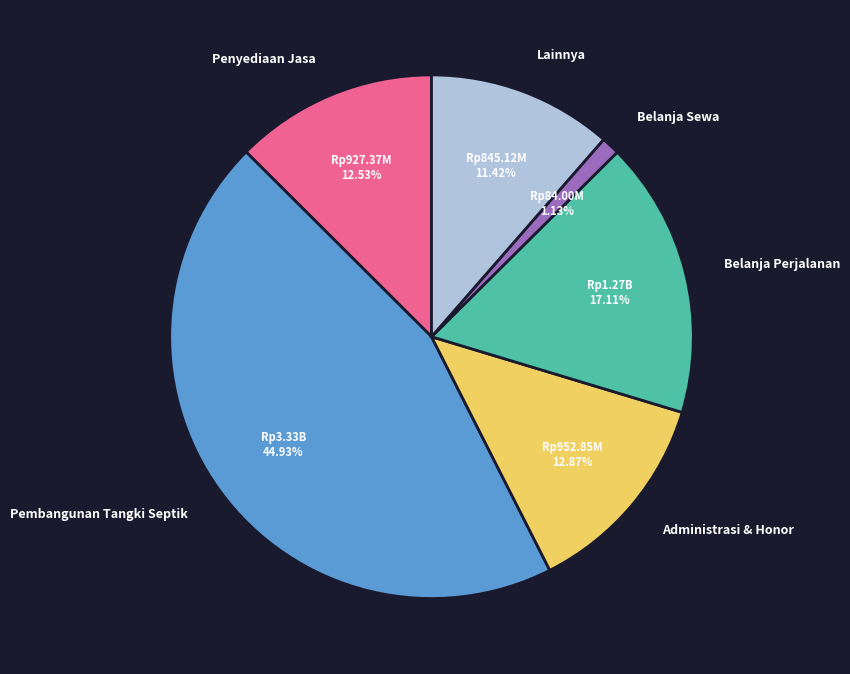

Count the number of slices in the pie.

6